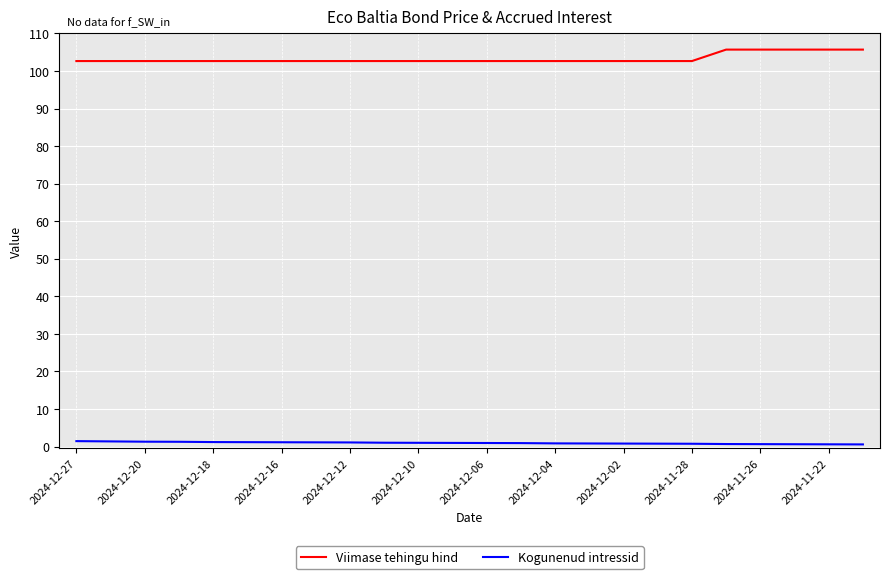

True or false: Viimase tehingu hind and Kogunenud intressid cross at least once.

False